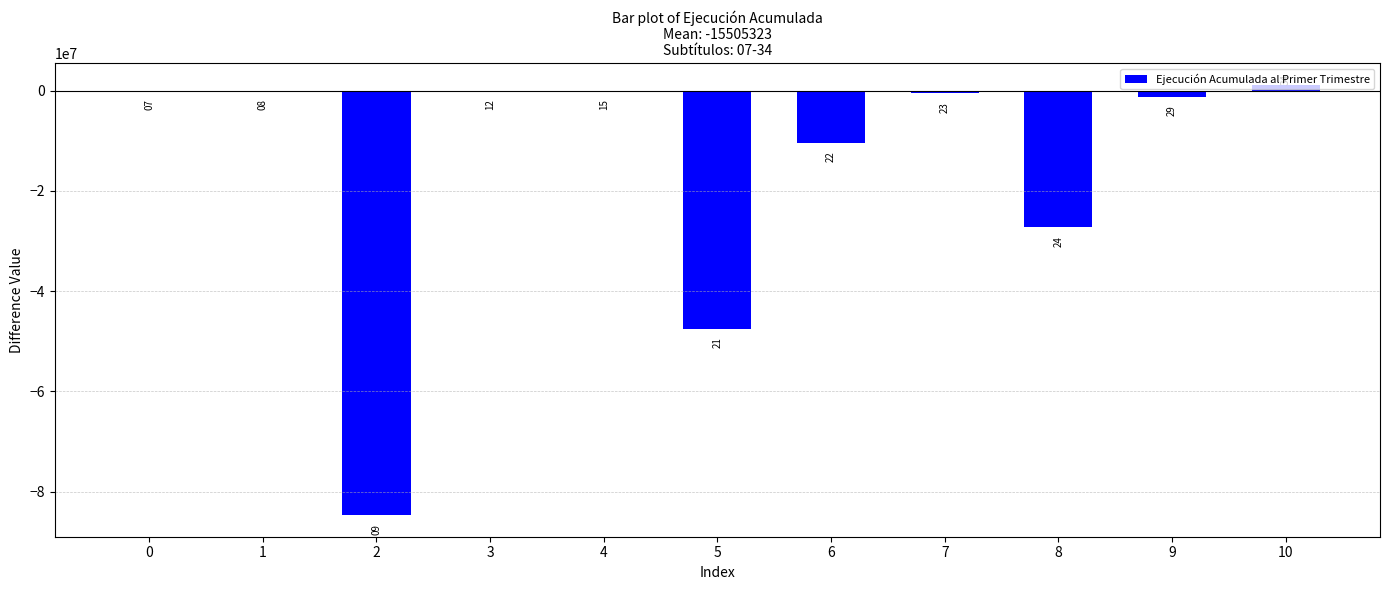

Are the bars horizontal?

No